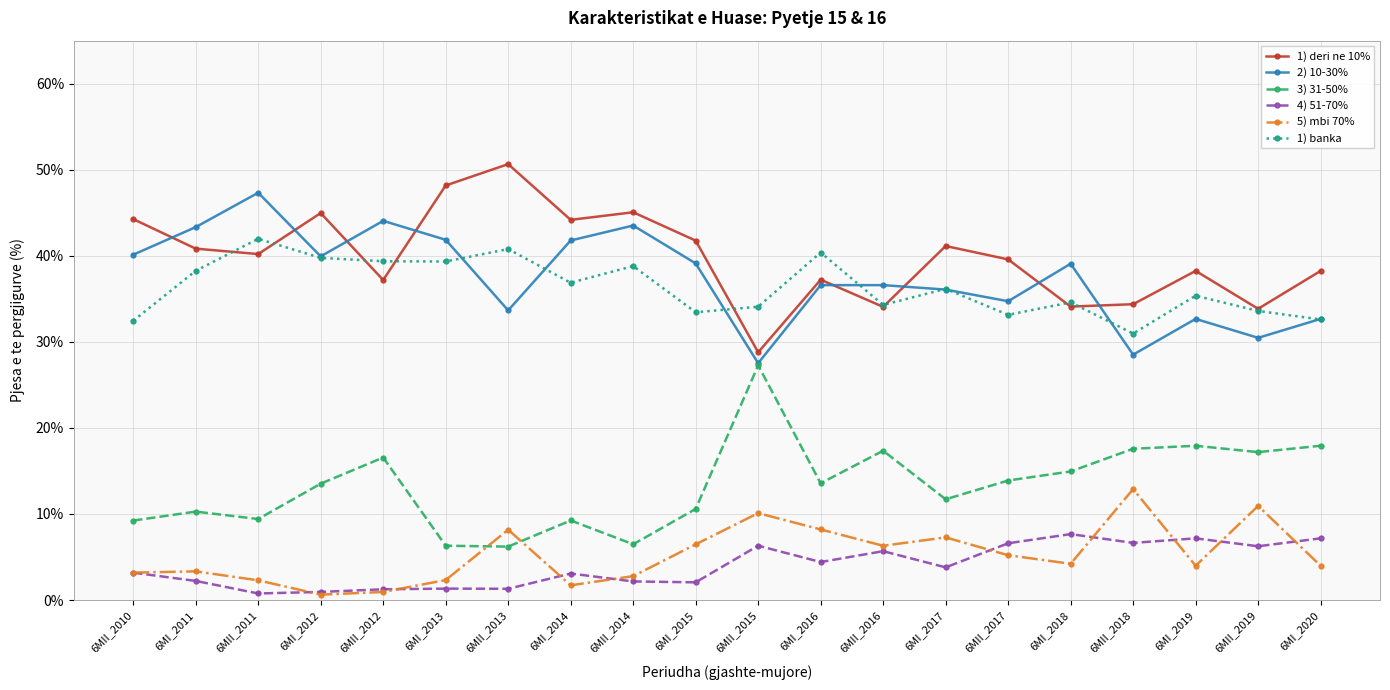

Where is the first local maximum for 1) deri ne 10%?

6MI_2012